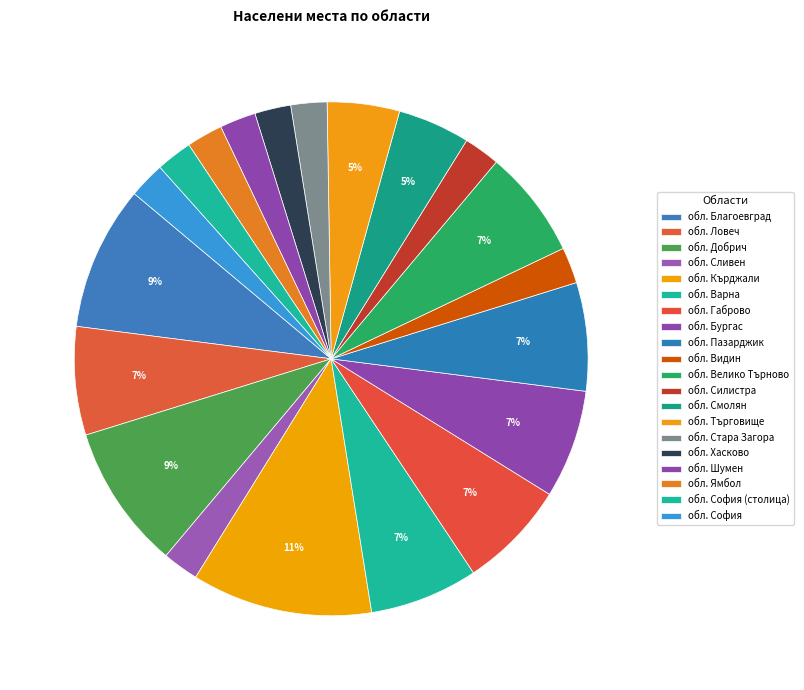

Count the number of slices in the pie.

20